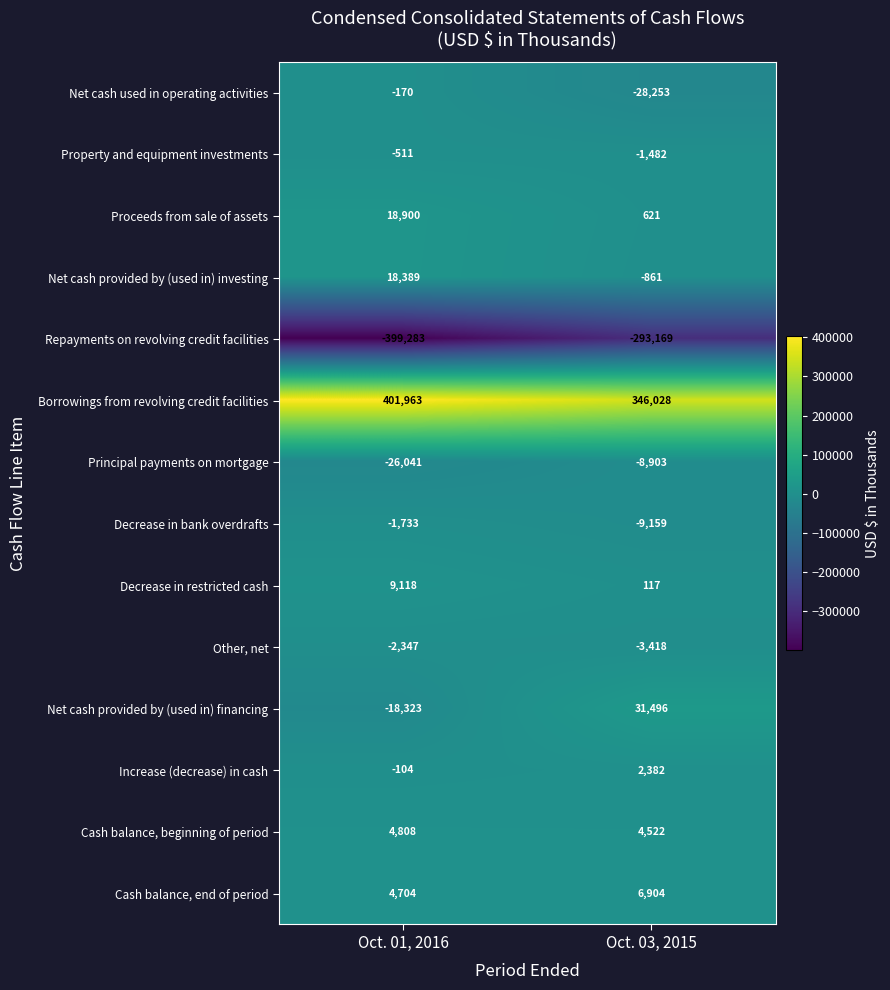

Count the number of categories in the chart.

2